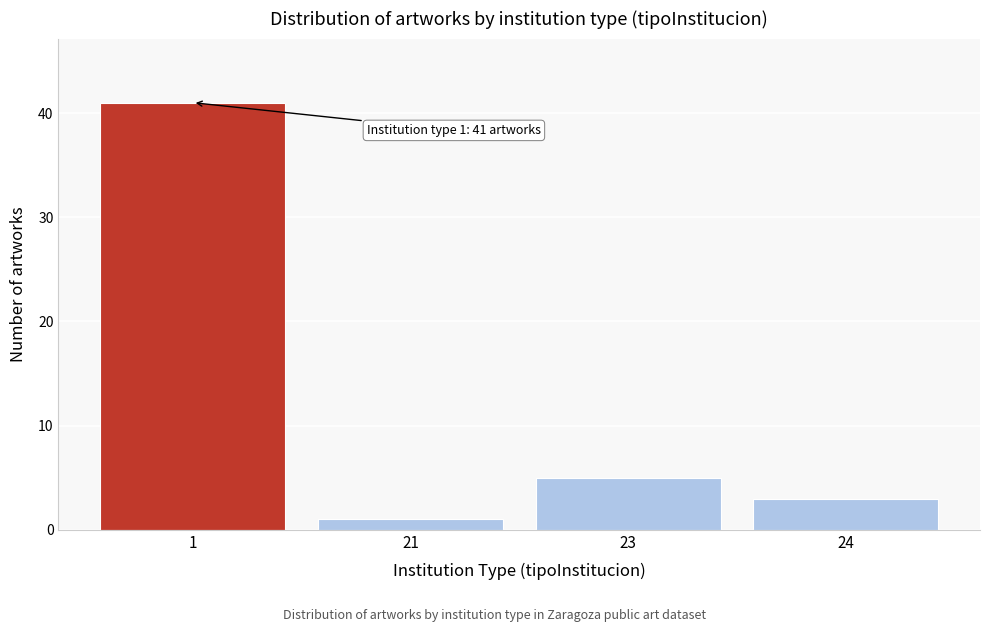

Reading left to right, transcribe all the data shown in this chart.

1=41	21=1	23=5	24=3